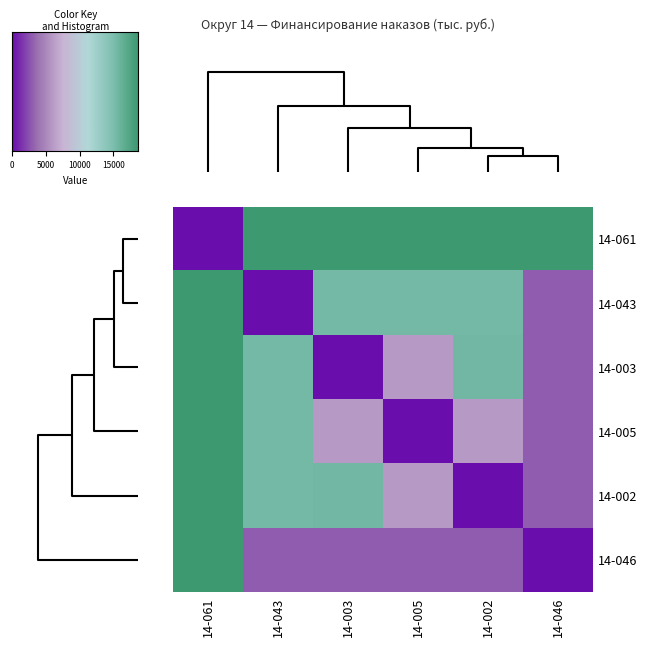

What is the spread (max minus min) of values at 14-005?

18709.0